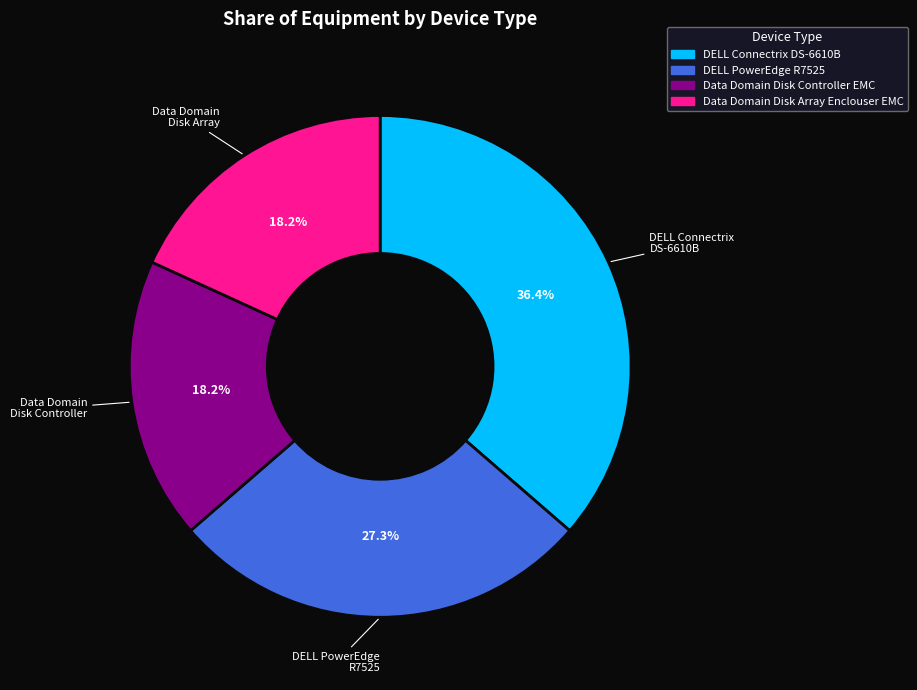

Combined, do DELL Connectrix DS-6610B and DELL PowerEdge R7525 account for over 50%?

Yes